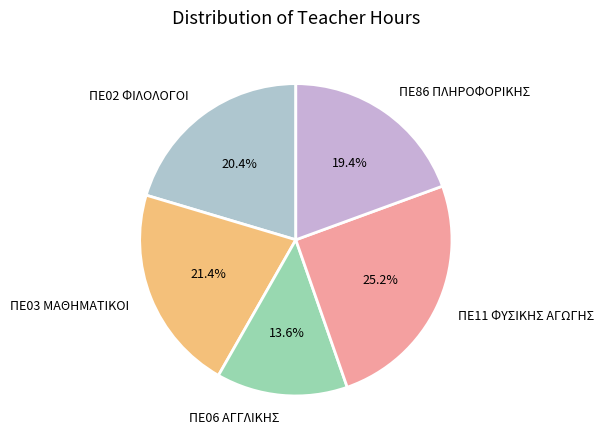

To the nearest percent, what portion does ΠΕ06 ΑΓΓΛΙΚΗΣ represent?

14%